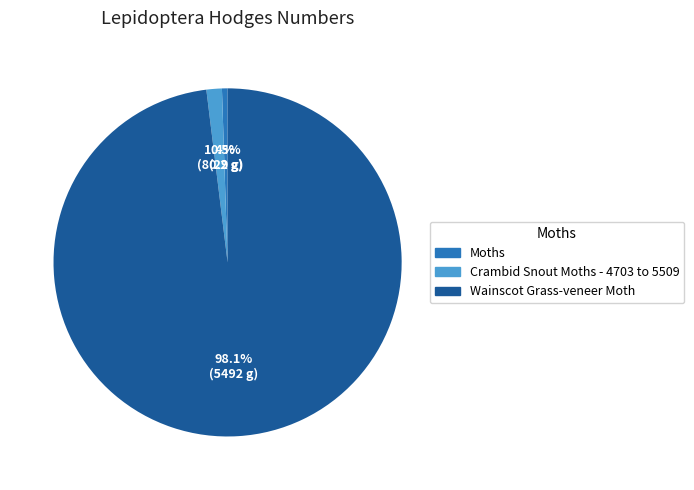

What is the ratio of the value at Crambid Snout Moths - 4703 to 5509 to the value at Moths?

2.8